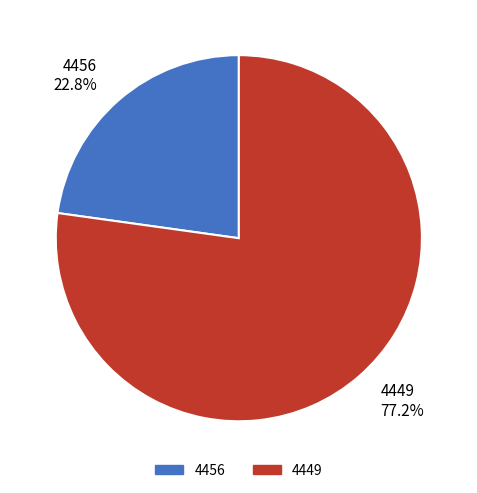

The 4456 slice represents 16% of the pie. True or false?

False